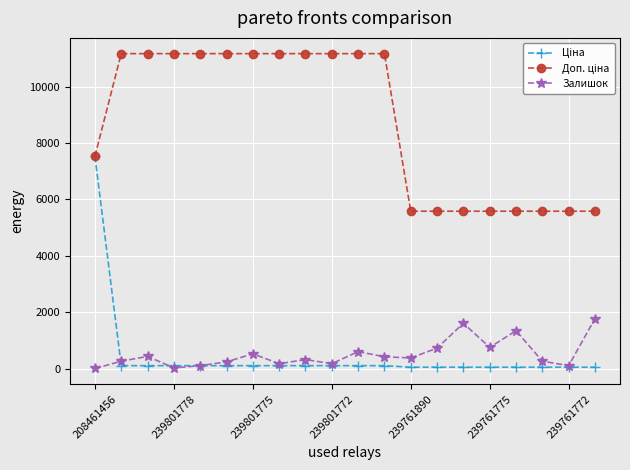

At how many categories does at least one series exceed 2352?

20